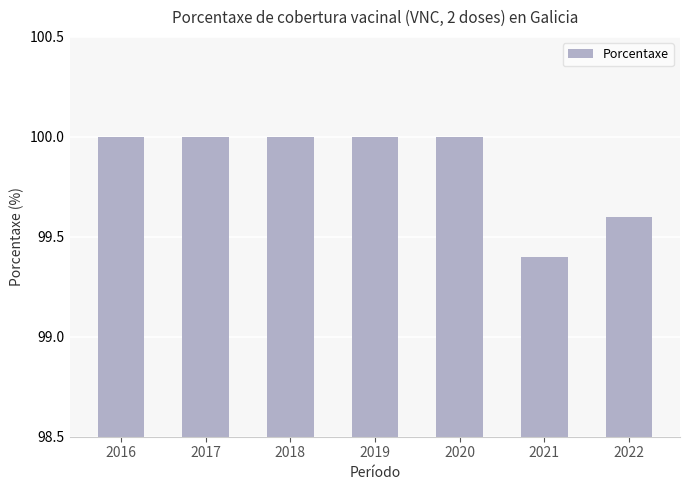

Count the values in the range 99 to 100.

7